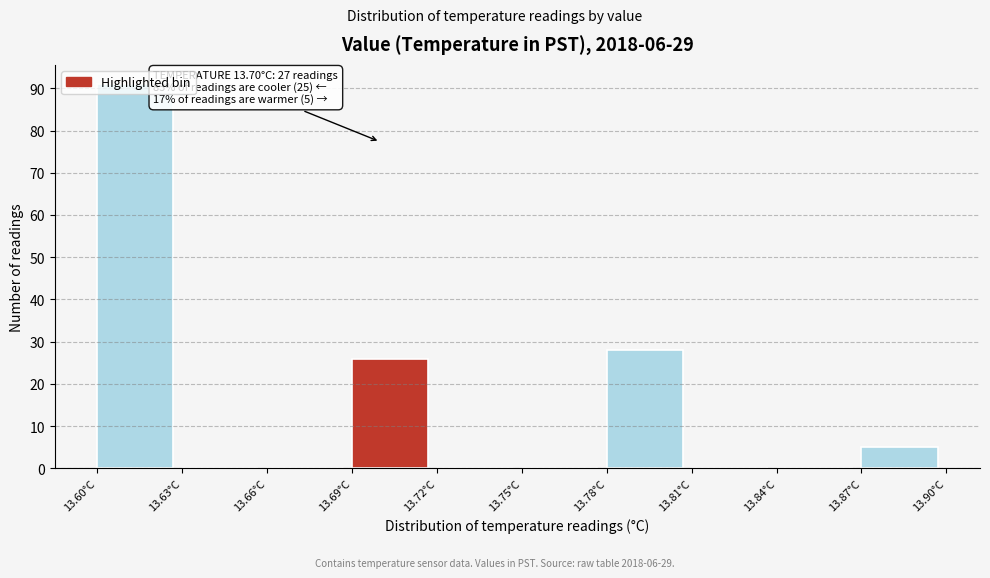

Over which range of the x-axis is the bar tallest?

13.60 to 13.63